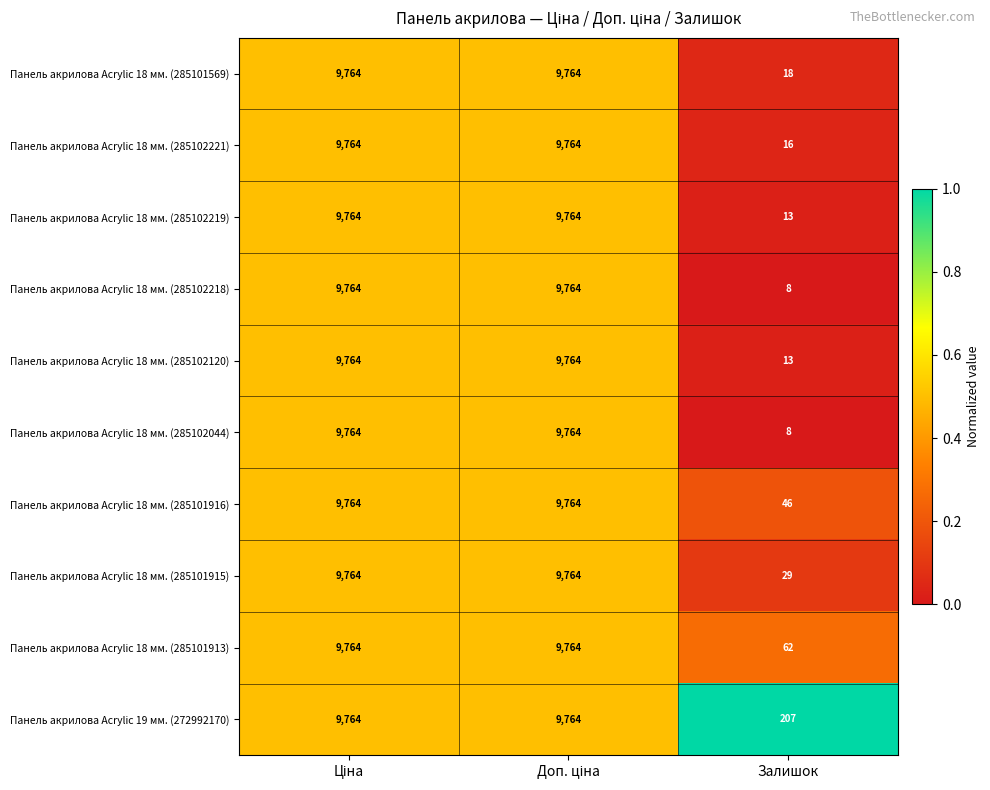

True or false: Панель акрилова Acrylic 18 мм. (285101569) has a value of 18 at Залишок.

True